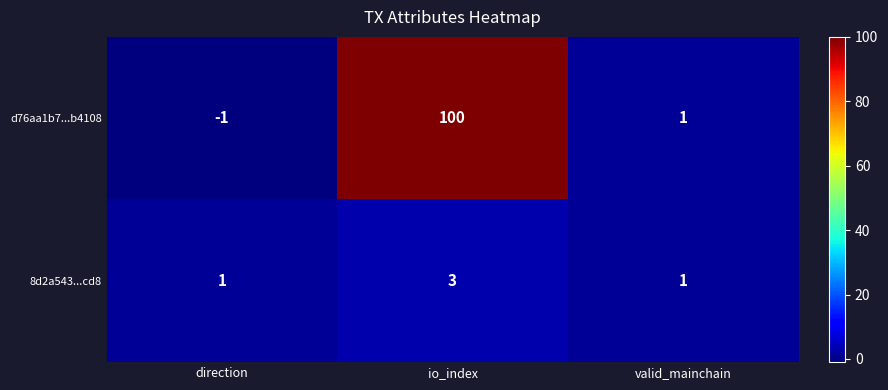

Where does the d76aa1b7...b4108 series first go above 1?

io_index